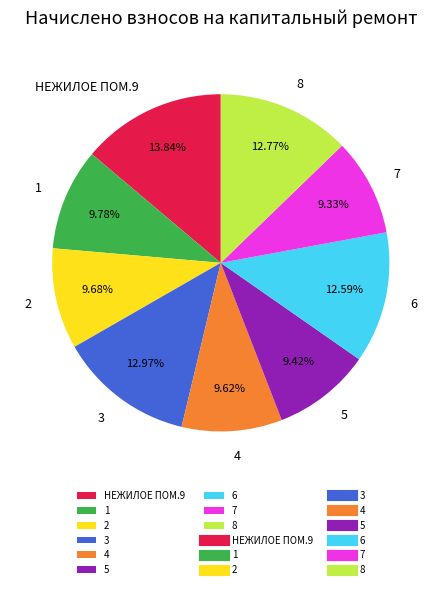

The 6 slice represents 2% of the pie. True or false?

False